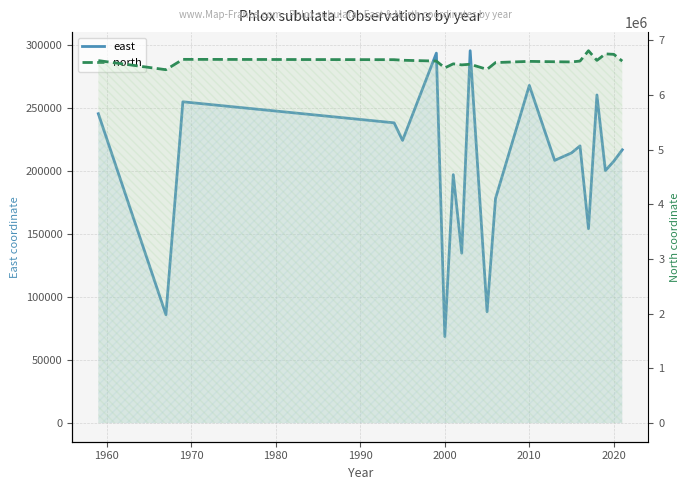

Reading left to right, extract all data points from this chart.

east: 245422.0	85942.0	254872.0	238189.0	224246.0	293468.0	68665.0	197082.0	134807.5	295383.0	88346.0	178167.0	267872.5	208384.5	214363.5	219899.0	154201.0	260300.0	200294.0	207767.2	216794.3
north: 6624811.0	6458424.0	6647511.0	6641787.0	6631203.0	6616229.0	6492124.0	6565864.0	6546798.5	6558508.0	6464707.0	6588742.5	6610806.0	6604093.0	6600576.3	6616516.0	6805324.0	6628729.0	6747637.3	6739377.5	6615889.7